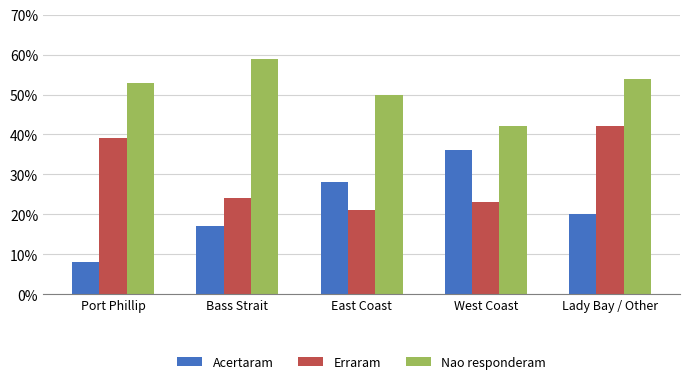

What are all the series names shown in the legend?

Acertaram, Erraram, Nao responderam